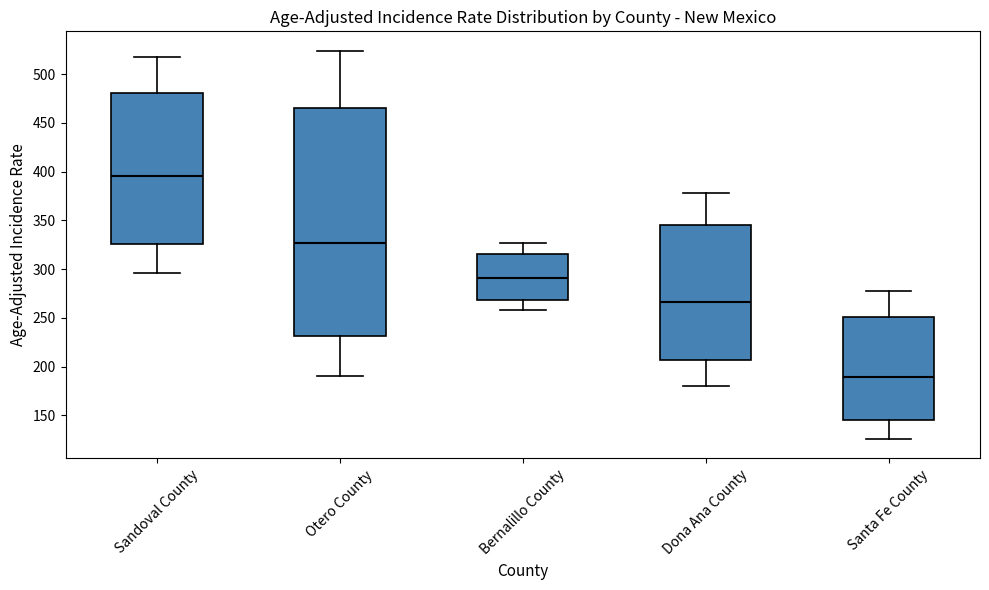

Which box is the tallest, from its lower edge to its upper edge?

Otero County